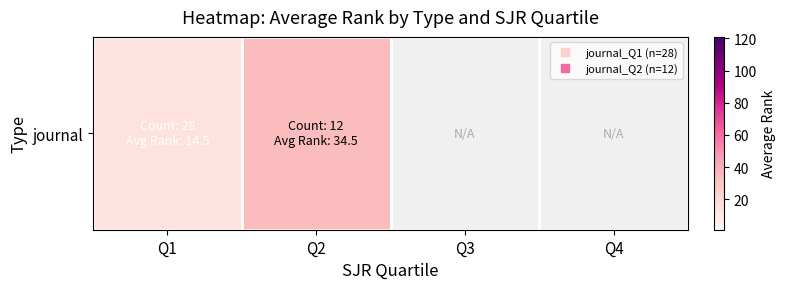

What is the greatest value displayed?

34.5